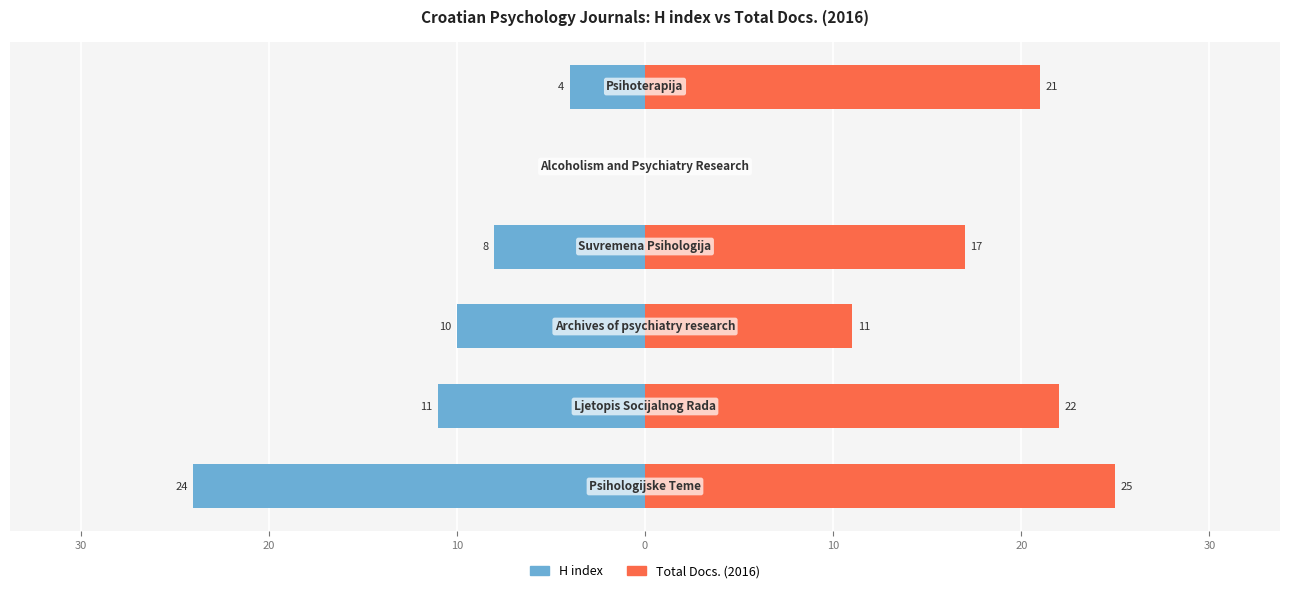

What are all the series names shown in the legend?

H index, Total Docs. (2016)